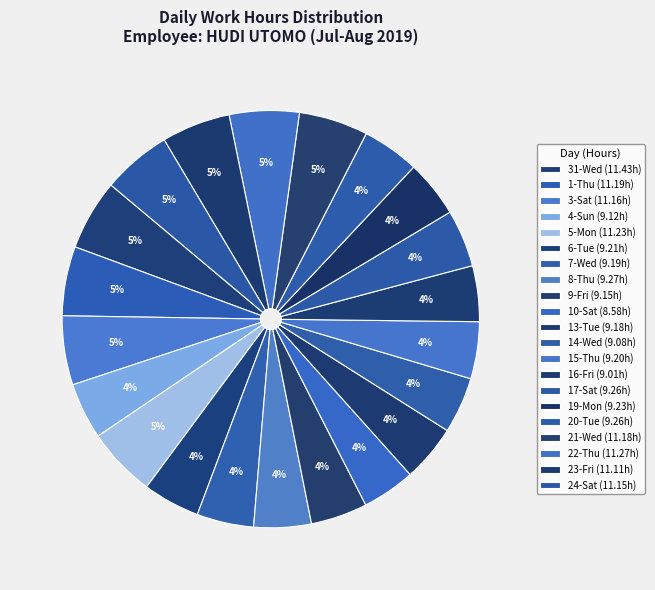

How many slices are in this pie chart?

21